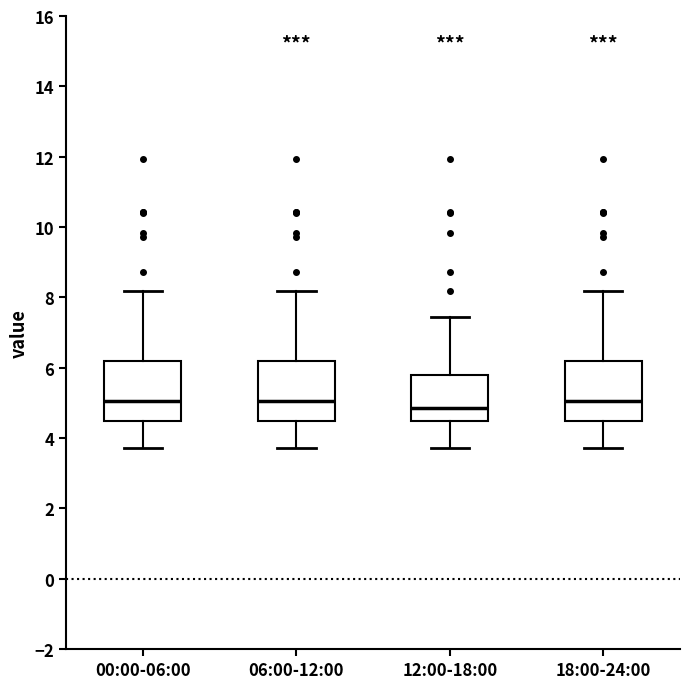

Reading left to right, transcribe this box plot: for each box, give where its median line is, the range the box spans, and where its two whiskers end, as read against the y-axis. The values are not printed on the chart, so give them approximately, as read against the axis.

00:00-06:00: median 5.0, box 4.6 to 6.2, whiskers 3.8 to 8.2
06:00-12:00: median 5.0, box 4.6 to 6.2, whiskers 3.8 to 8.2
12:00-18:00: median 4.8, box 4.4 to 5.8, whiskers 3.8 to 7.4
18:00-24:00: median 5.0, box 4.6 to 6.2, whiskers 3.8 to 8.2